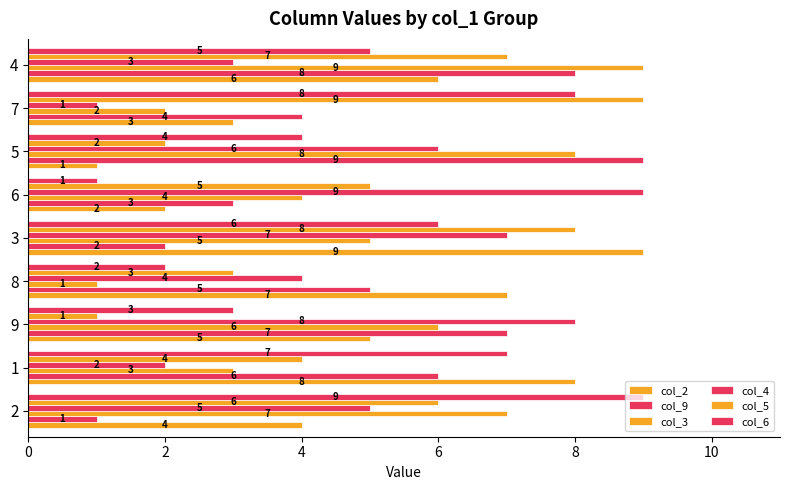

Count the number of data series in this chart.

6